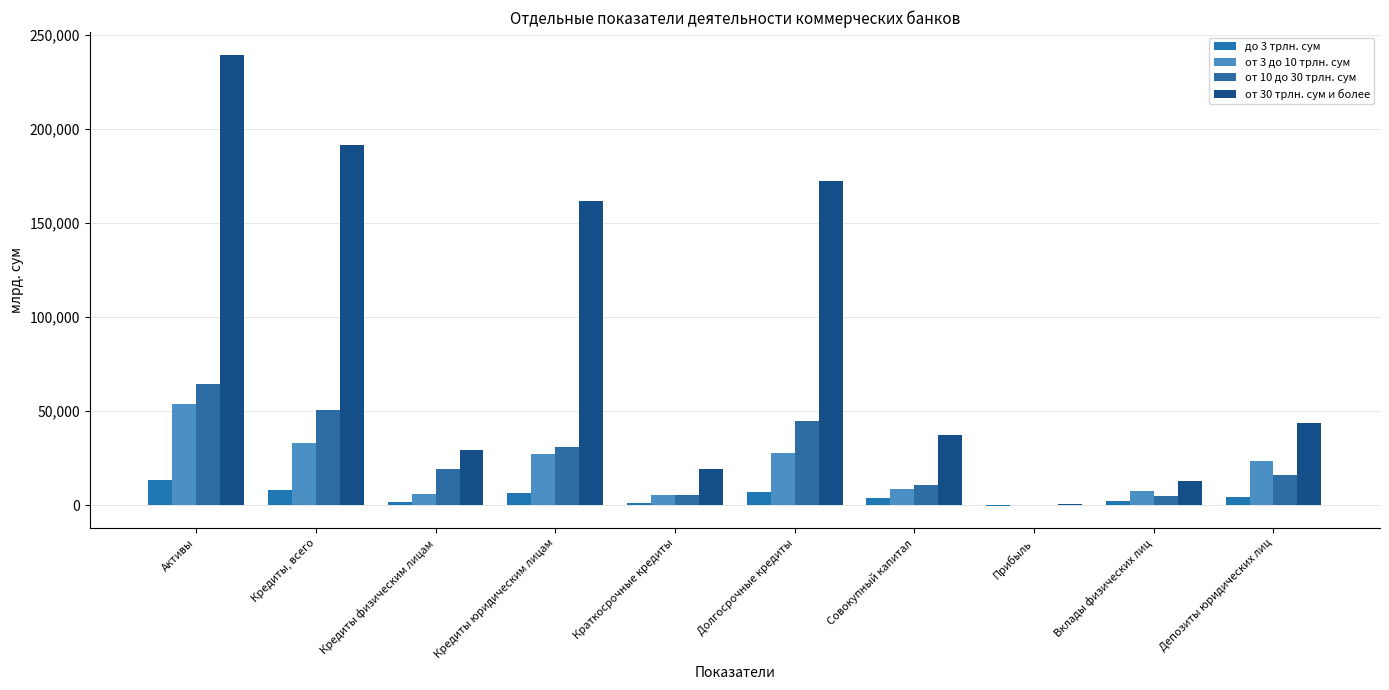

Which series has the largest range (max minus min)?

от 30 трлн. сум и более